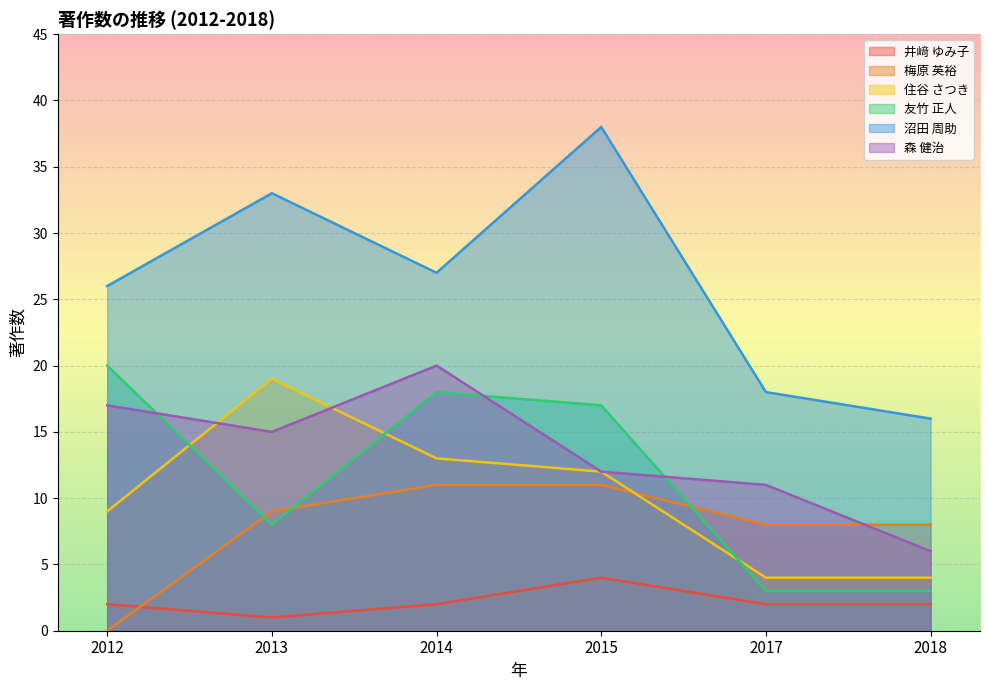

Where is the first local maximum for 井﨑 ゆみ子?

2015